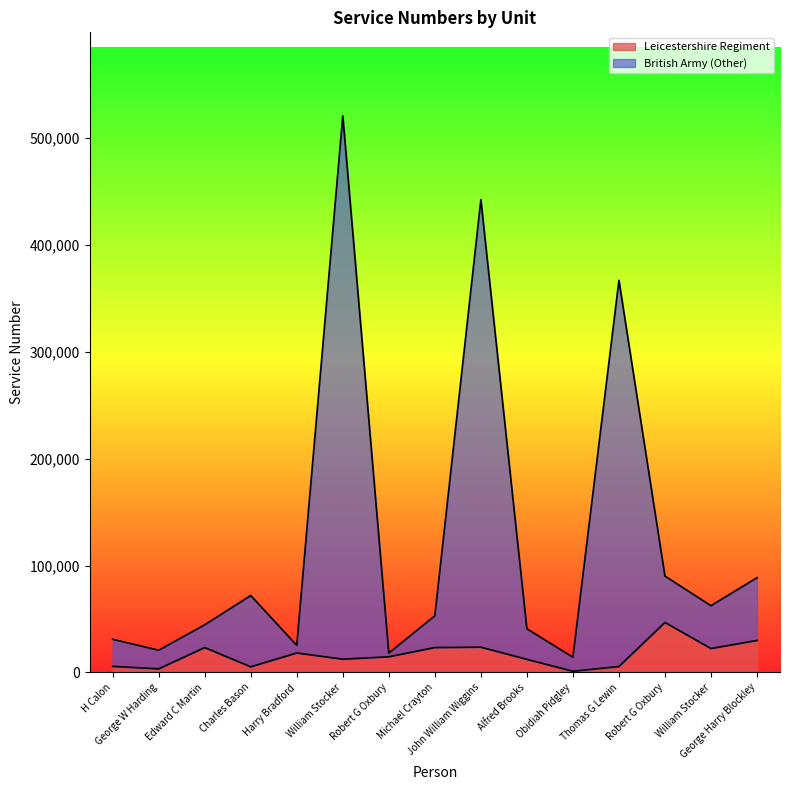

Which series changed the most between Harry Bradford and Robert G Oxbury?

British Army (Other)